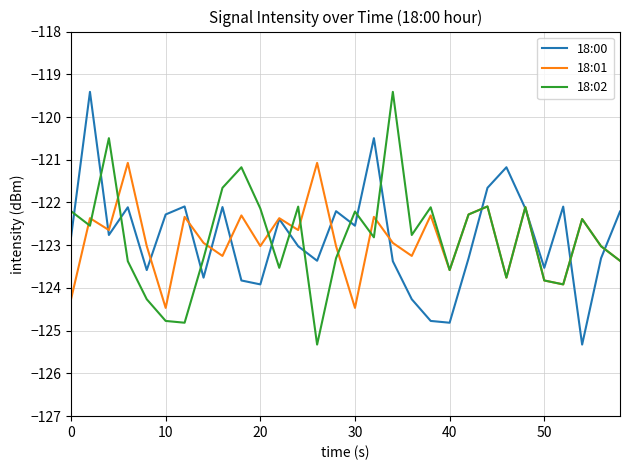

What is the greatest value displayed?

-119.4